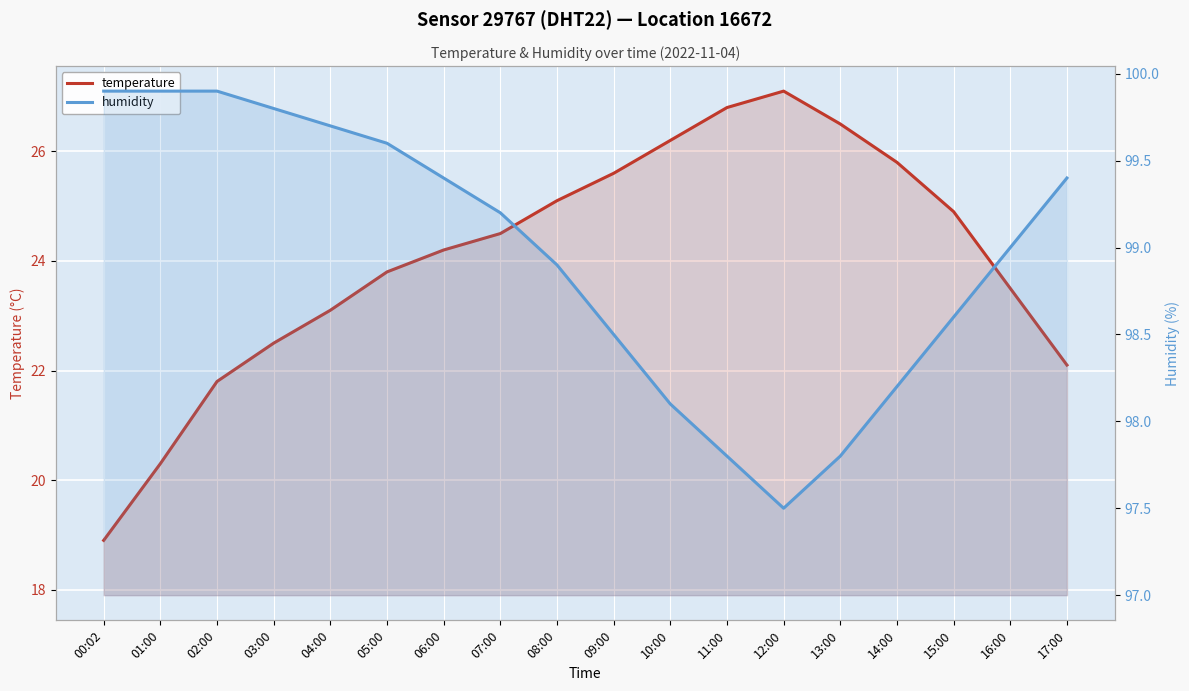

At which label does temperature reach its minimum?

00:02